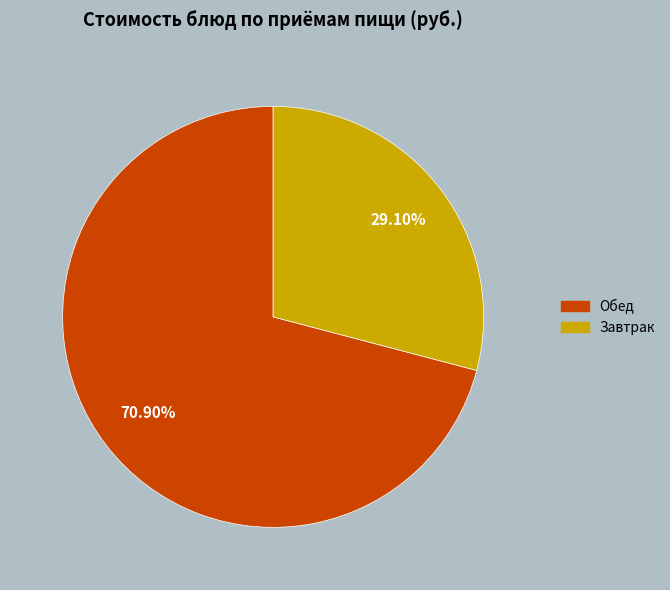

To the nearest percent, what is the average slice percentage?

50%